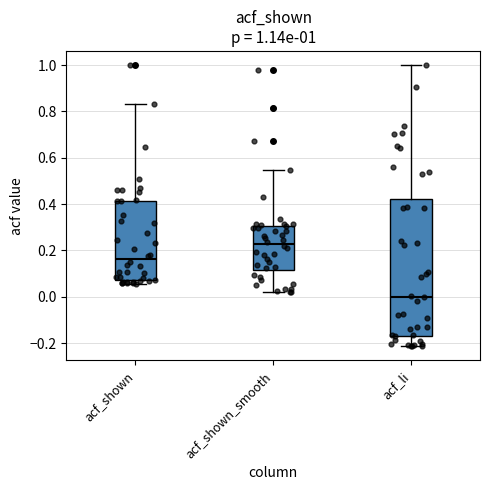

Comparing the boxes themselves (not the whiskers), which one is the tallest?

acf_li